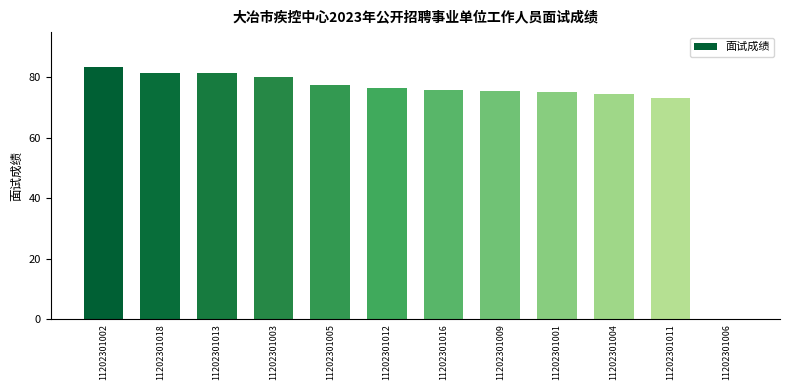

Which category has the highest value across all series?

11202301002